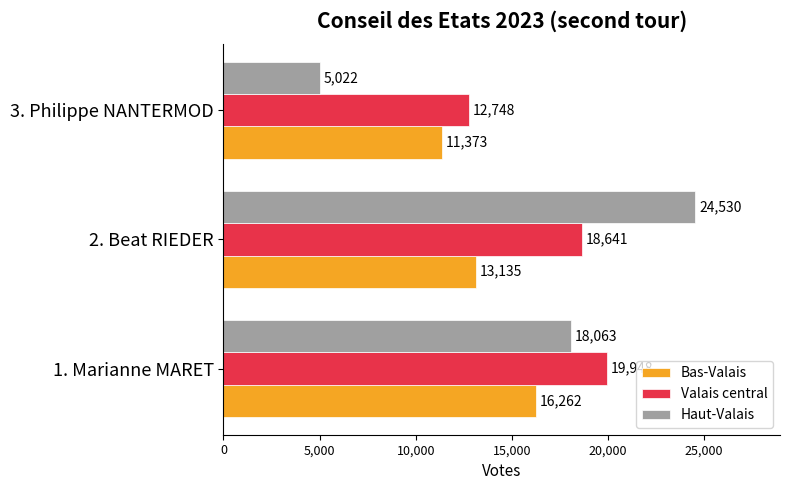

What is the difference between the highest and lowest values at 1. Marianne MARET?

3686